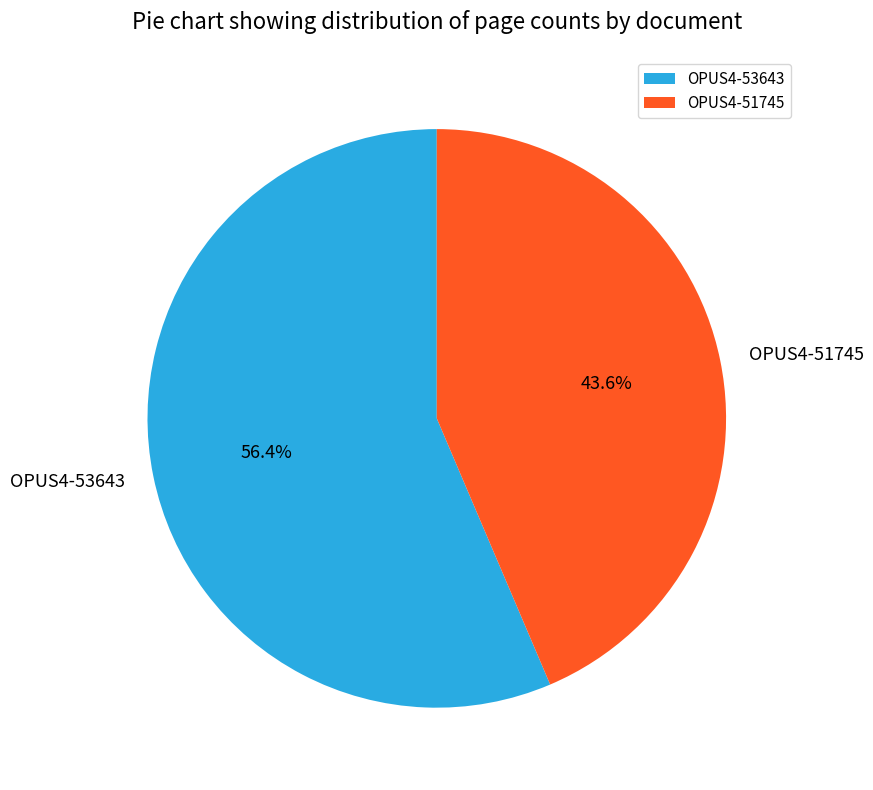

Approximately how many times larger is the value at OPUS4-53643 compared to OPUS4-51745?

1.3